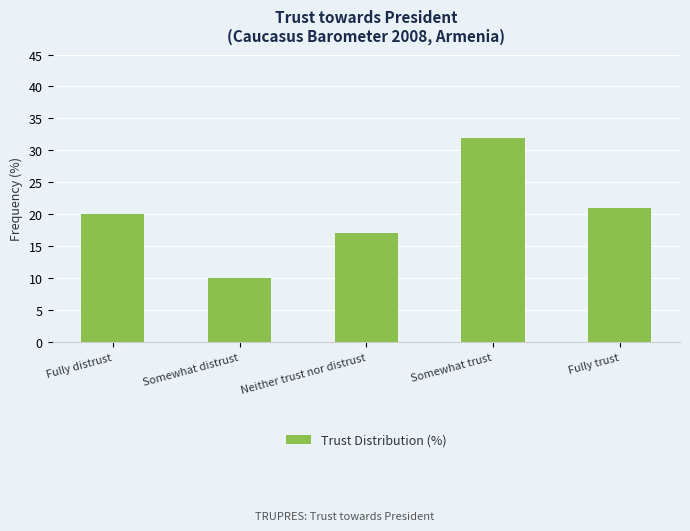

What is the ratio of the value at Somewhat distrust to the value at Fully distrust?

0.5